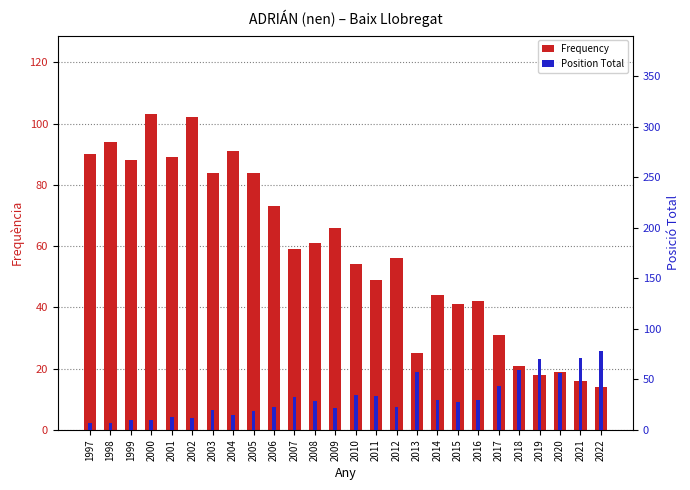

Does the chart contain any negative values?

No